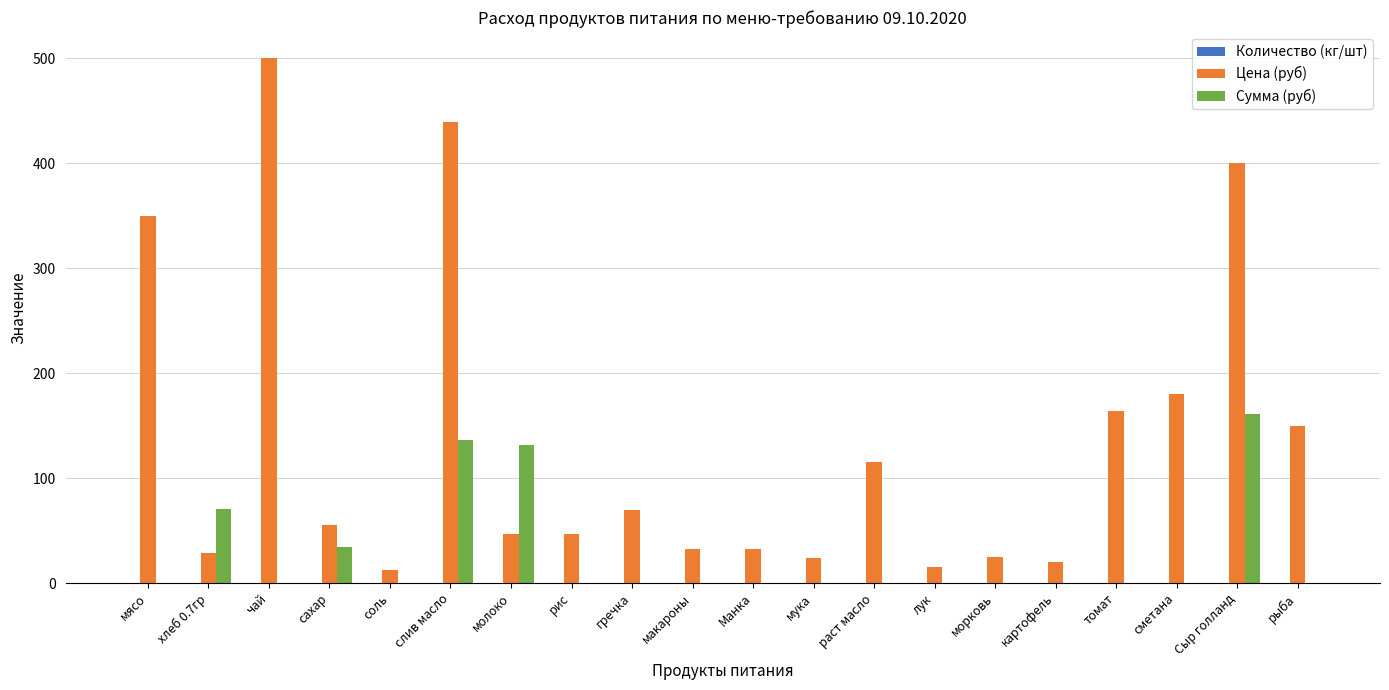

Which series changed the most between хлеб 0.7гр and соль?

Сумма (руб)